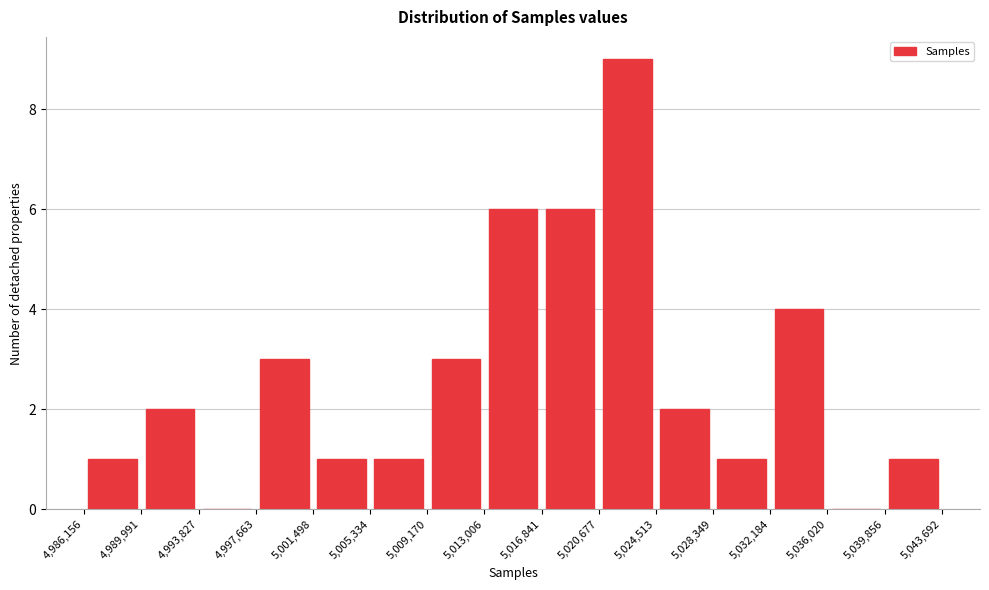

How tall is the bar that spans 5,032,184 to 5,036,020 on the x-axis? The values are not printed on the chart, so give them approximately, as read against the axis.

4